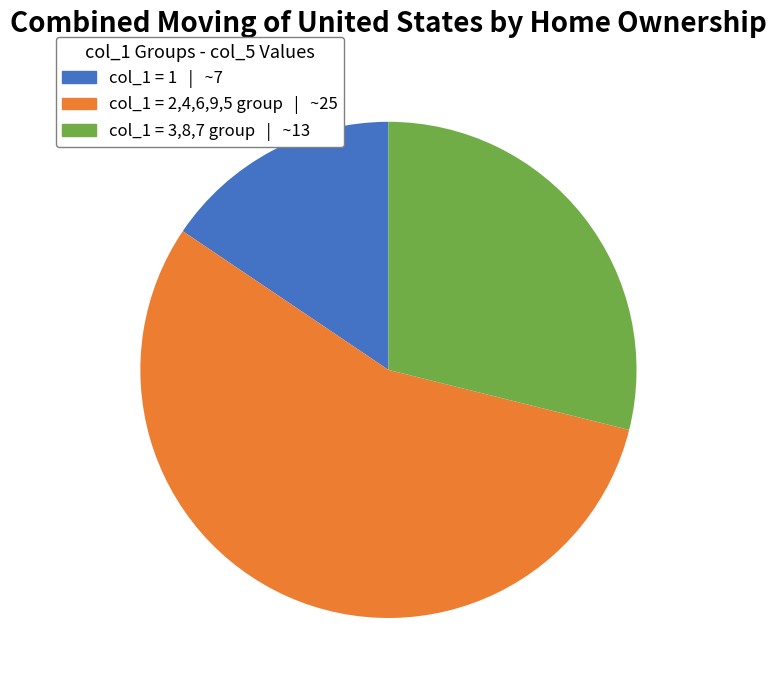

Count the number of slices in the pie.

3